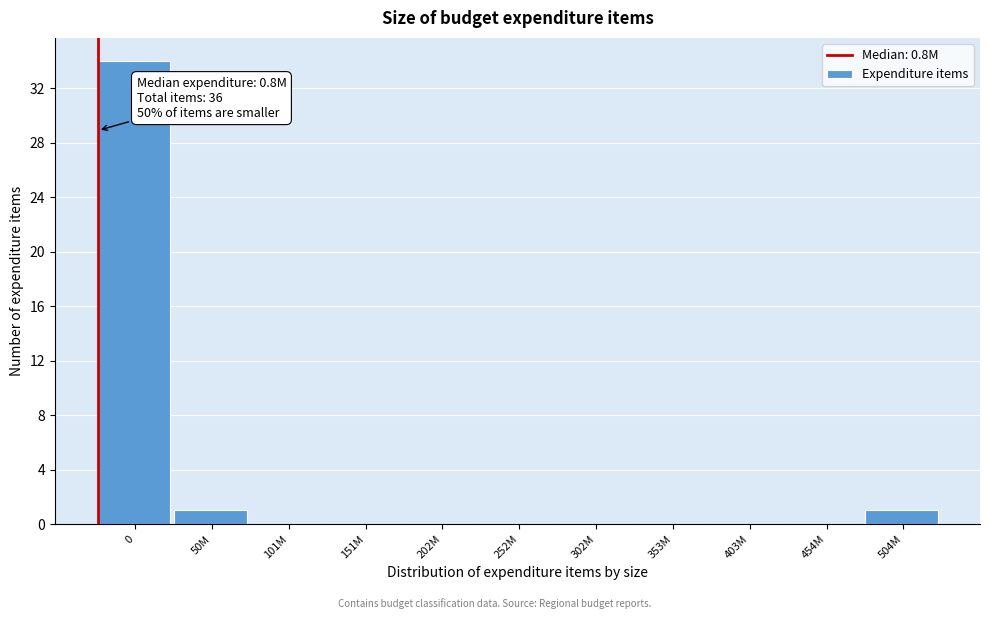

Reading left to right, extract all data points from this chart.

0=34	50M=1	101M=0	151M=0	202M=0	252M=0	302M=0	353M=0	403M=0	454M=0	504M=1